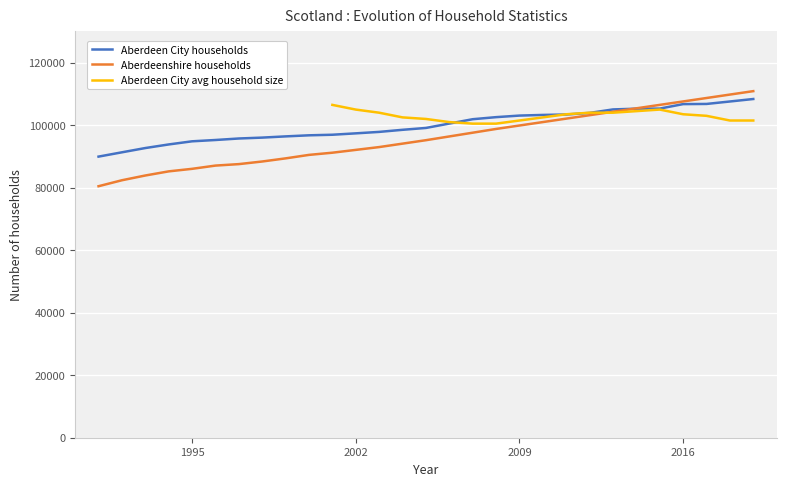

The value of Aberdeen City avg household size at 14 is 180631.5. True or false?

False